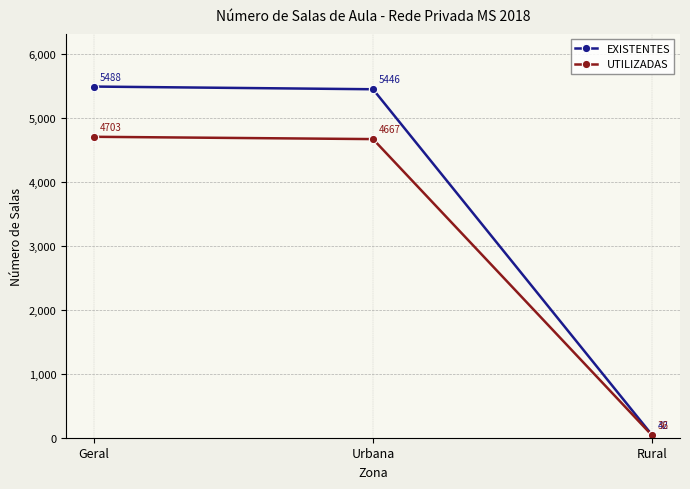

Count the number of categories in the chart.

3